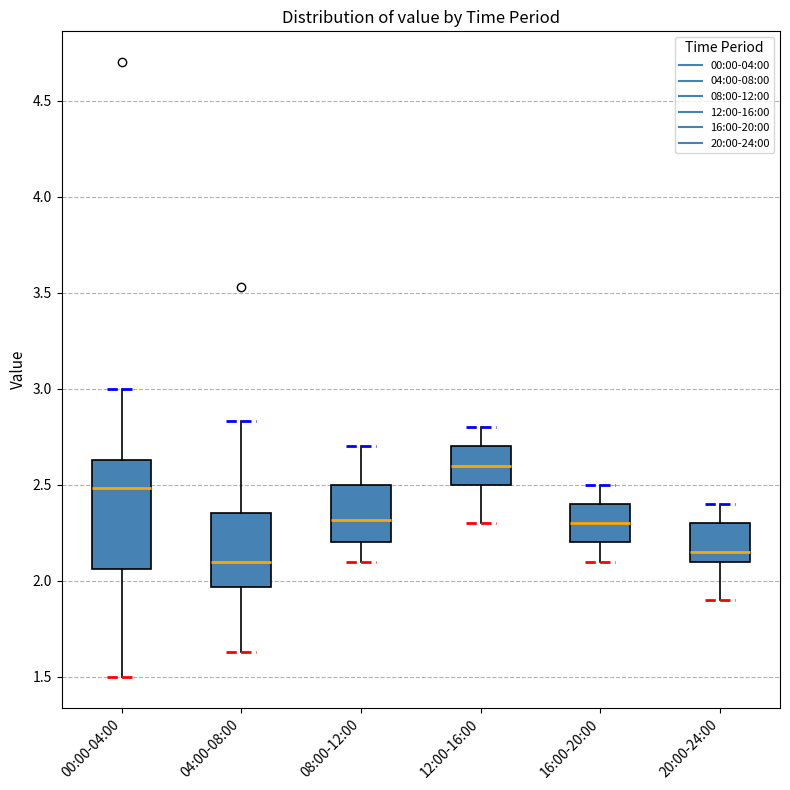

Comparing the boxes themselves (not the whiskers), which one is the tallest?

00:00-04:00